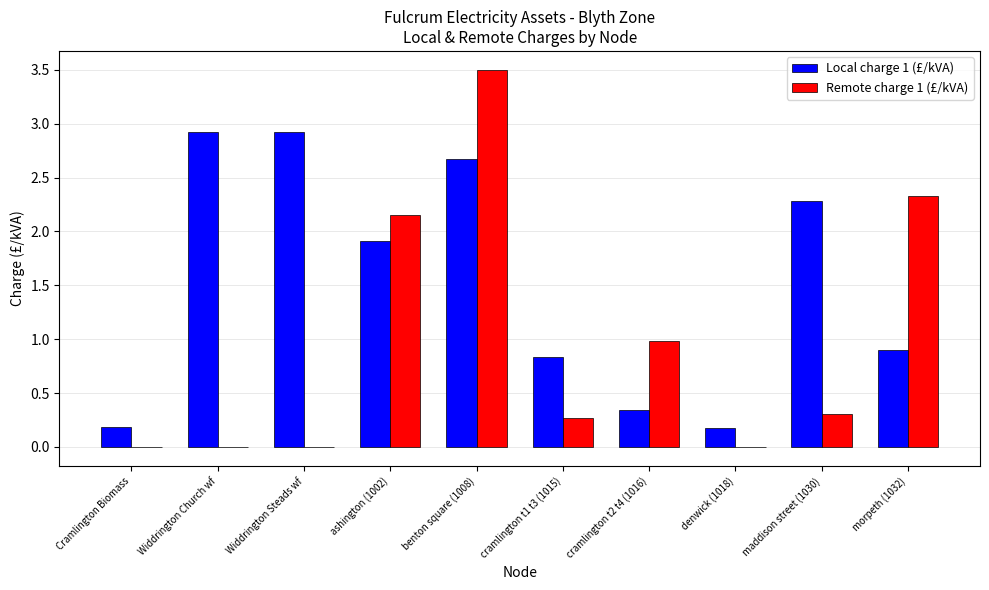

The value of Local charge 1 (£/kVA) at ashington (1002) is 1.0. True or false?

False